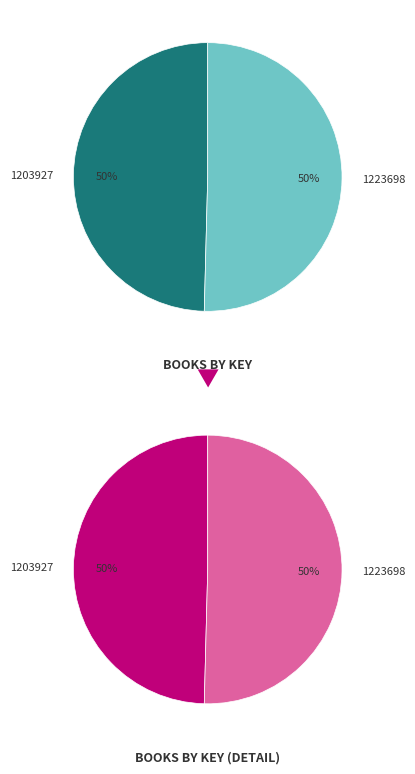

How many slices are in this pie chart?

2